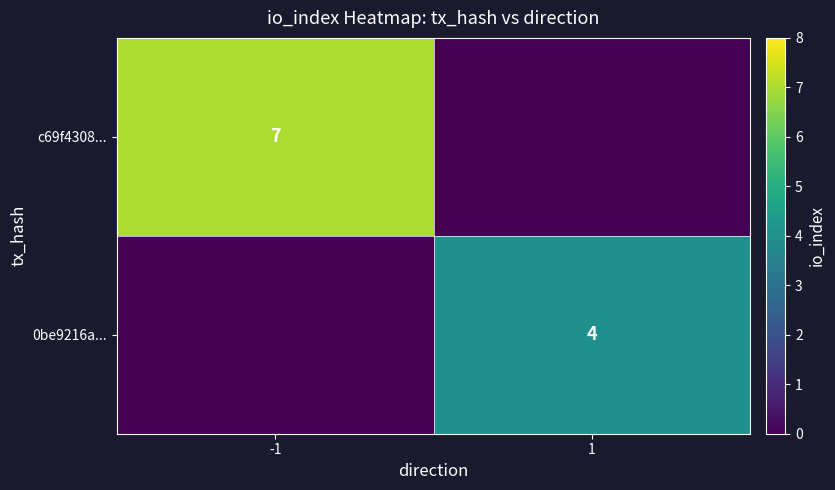

Is it true that c69f4308... equals 7 at -1?

True